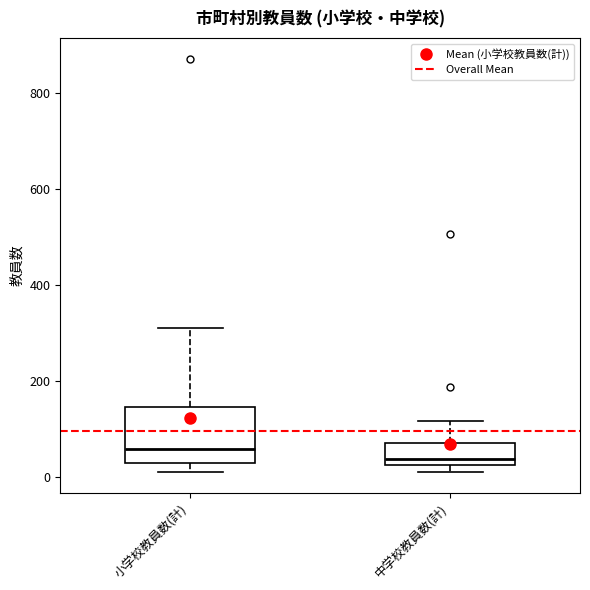

Reading left to right, transcribe this box plot: for each box, give where its median line is, the range the box spans, and where its two whiskers end, as read against the y-axis. The values are not printed on the chart, so give them approximately, as read against the axis.

小学校教員数(計): median 60, box 20 to 140, whiskers 20 (just below the box's lower edge) to 320
中学校教員数(計): median 40, box 20 to 80, whiskers 20 (just below the box's lower edge) to 120